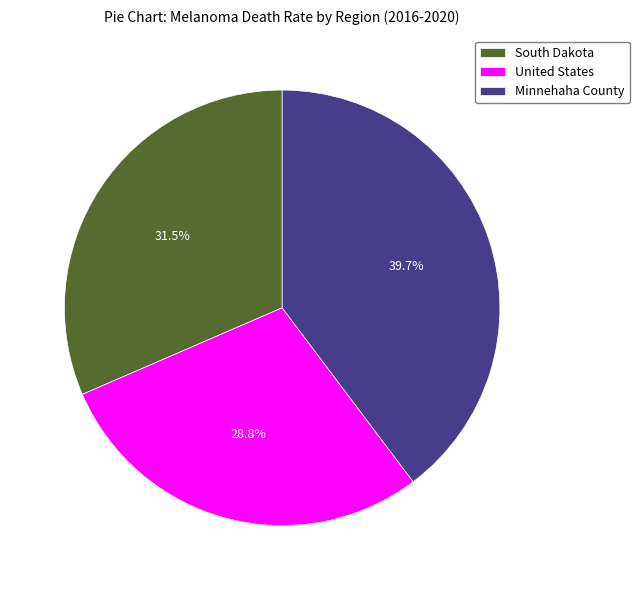

To the nearest percent, what is the difference between the Minnehaha County and South Dakota slice percentages?

8%